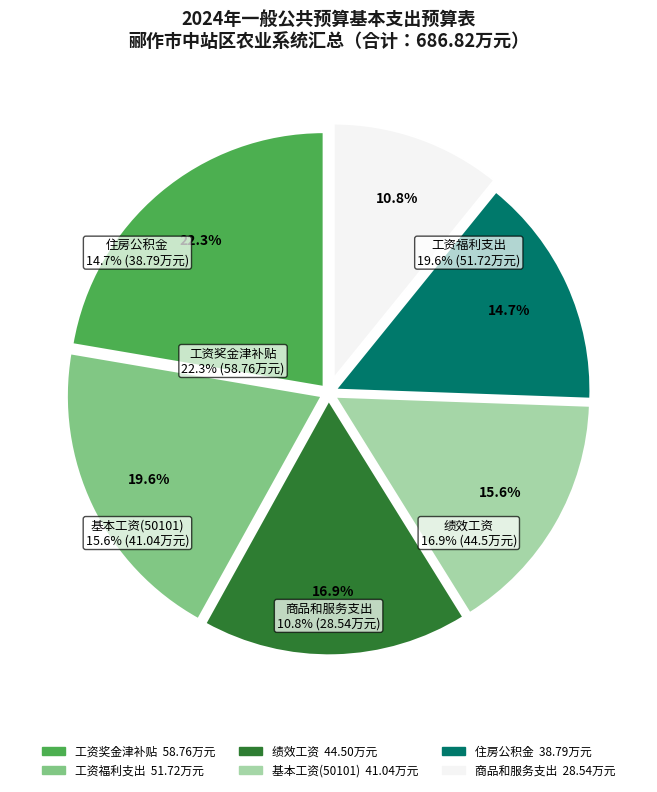

Which slice is the largest?

工资奖金津补贴